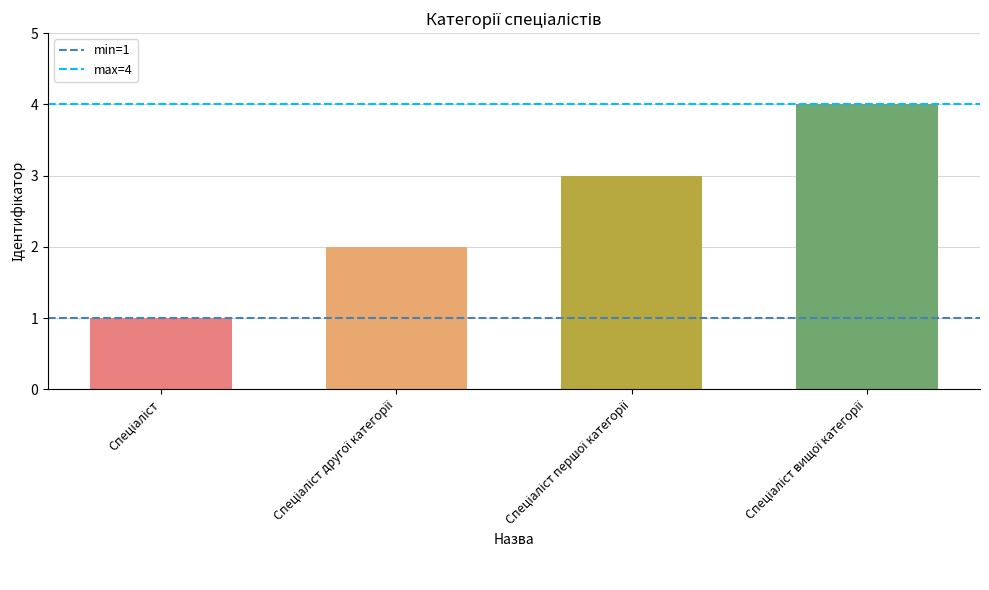

What is the greatest value displayed?

4